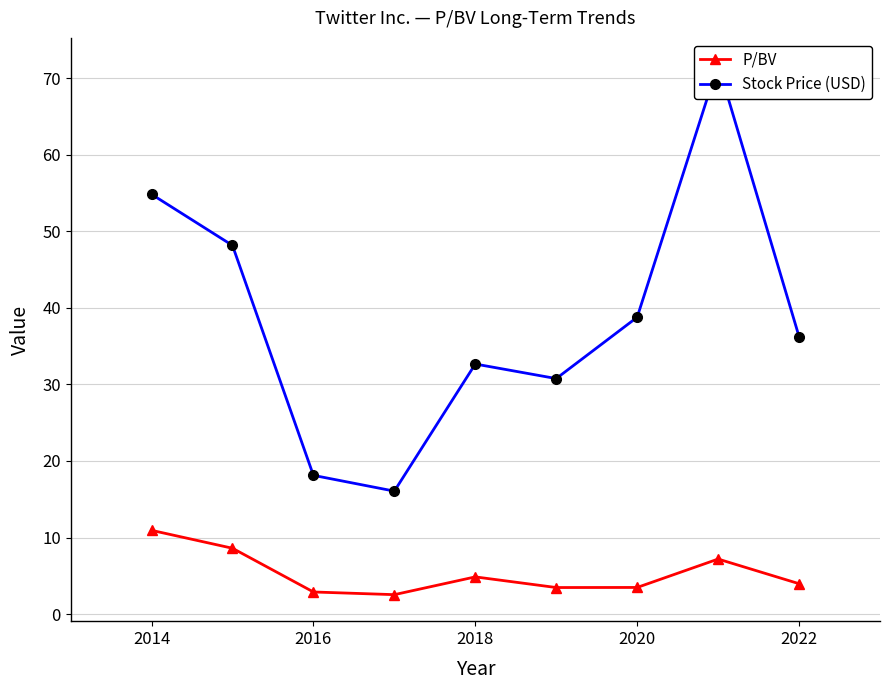

True or false: P/BV has a value of 17.4 at 2014.

False